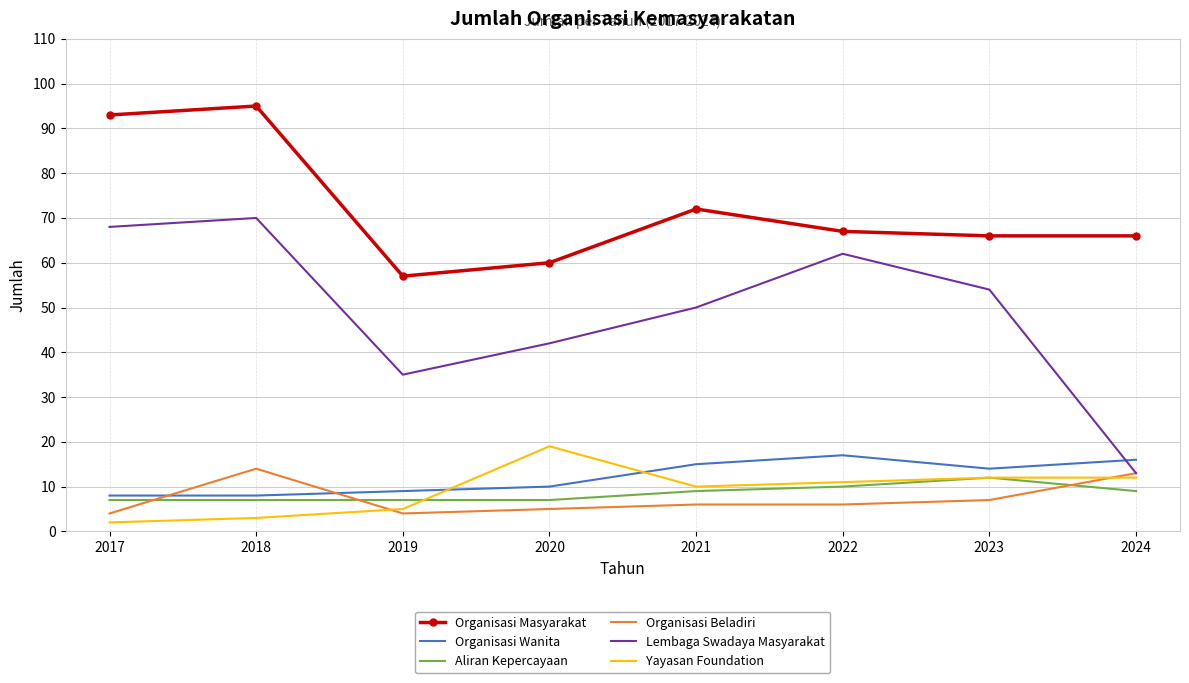

What is the difference between the highest and lowest values at 2019?

53